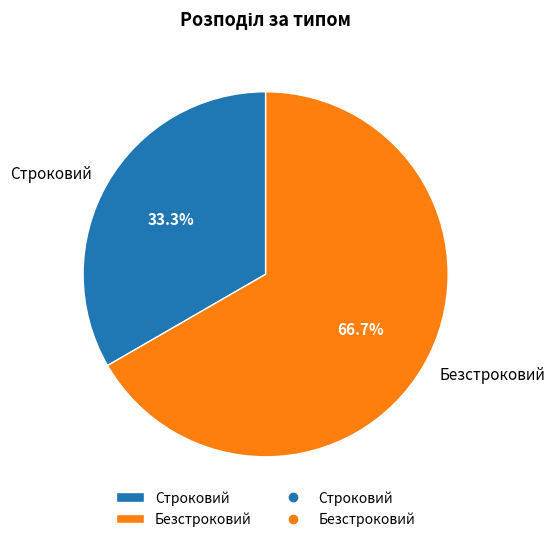

What is the largest slice in the pie chart?

Безстроковий